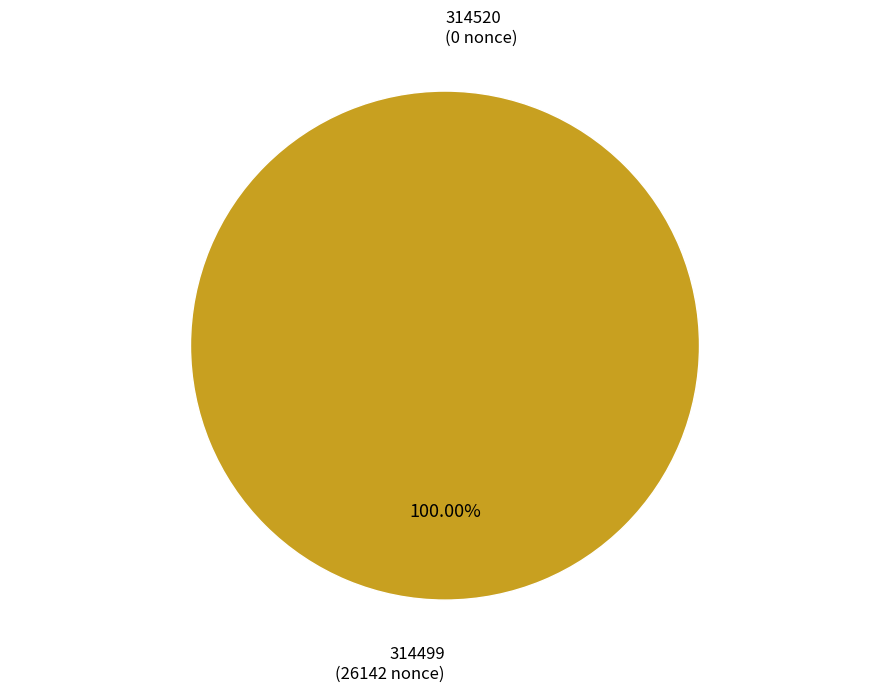

To the nearest percent, what portion does 314499 represent?

100%